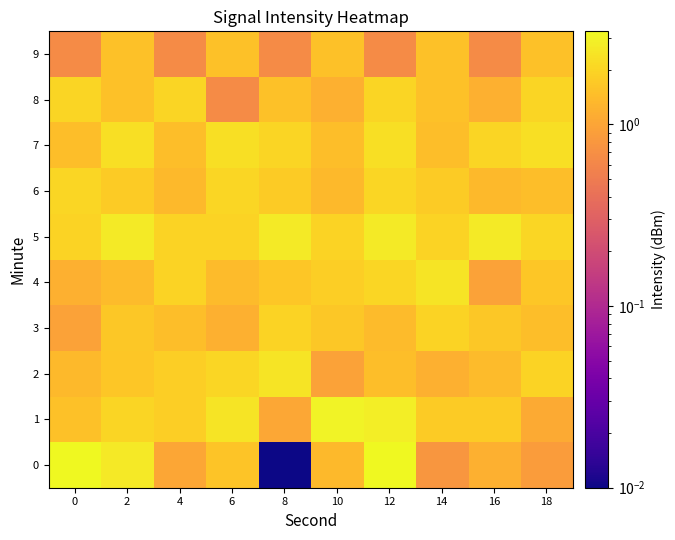

At which category is the sum across all series the highest?

12